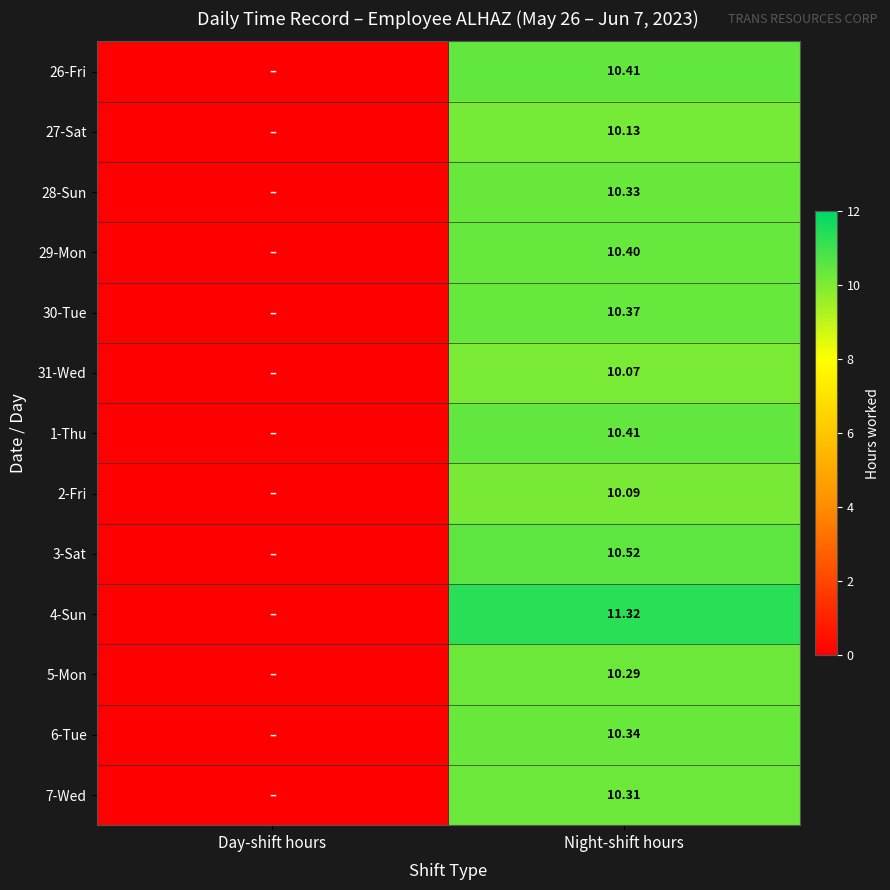

Is the value of 26-Fri at Night-shift hours greater than the value of 7-Wed at Night-shift hours?

Yes